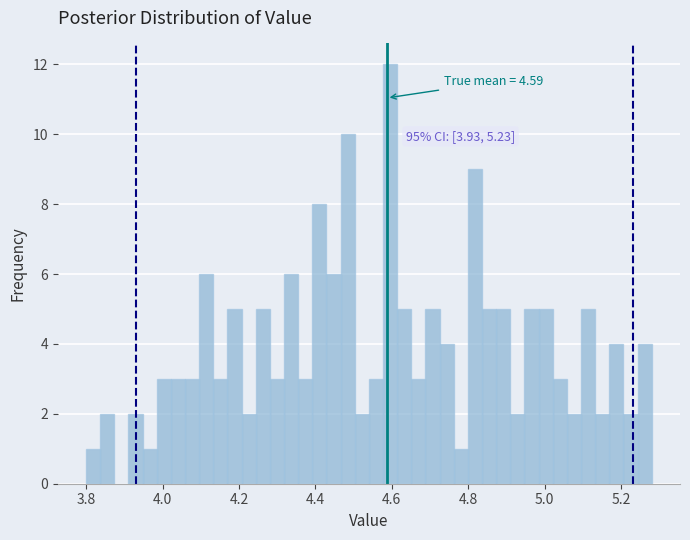

Read against the x-axis, roughly where is the centre of the tallest bar?

4.60